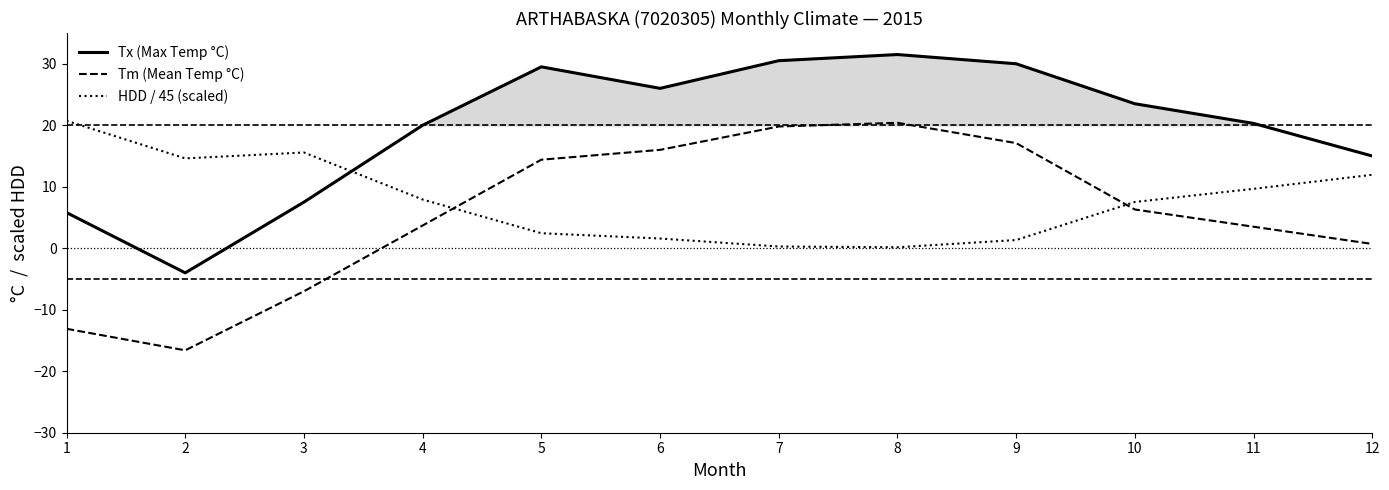

Where do HDD / 45 (scaled) and Tm (Mean Temp °C) first cross each other?

4 and 5